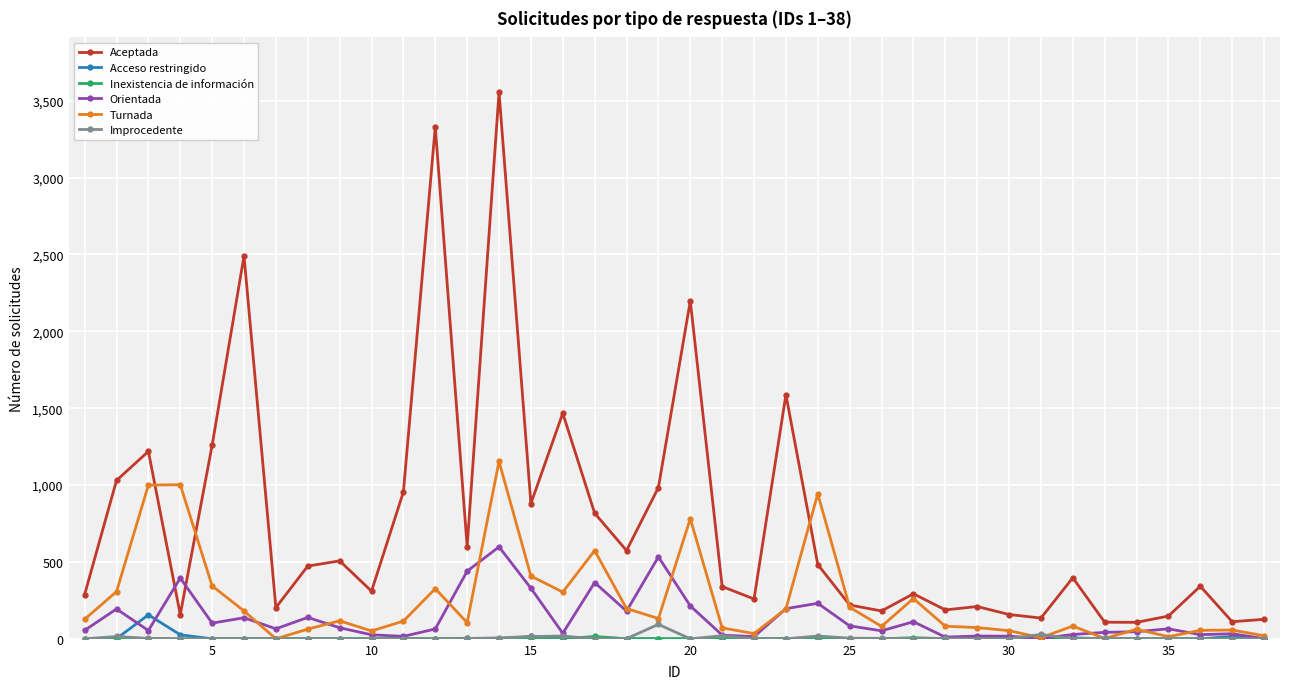

What is the greatest value displayed?

3556